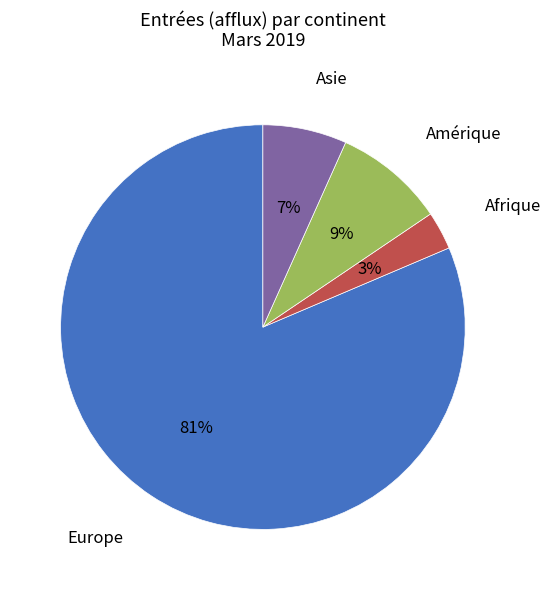

Does any single category account for the majority?

Yes